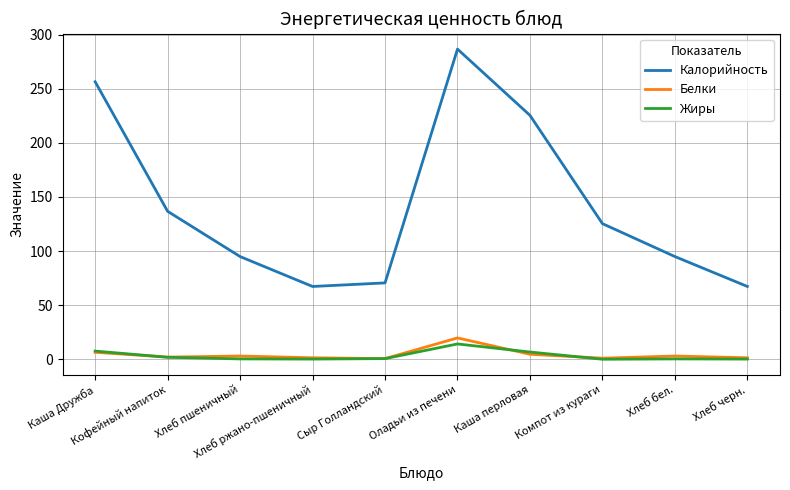

True or false: Калорийность and Белки cross at least once.

False